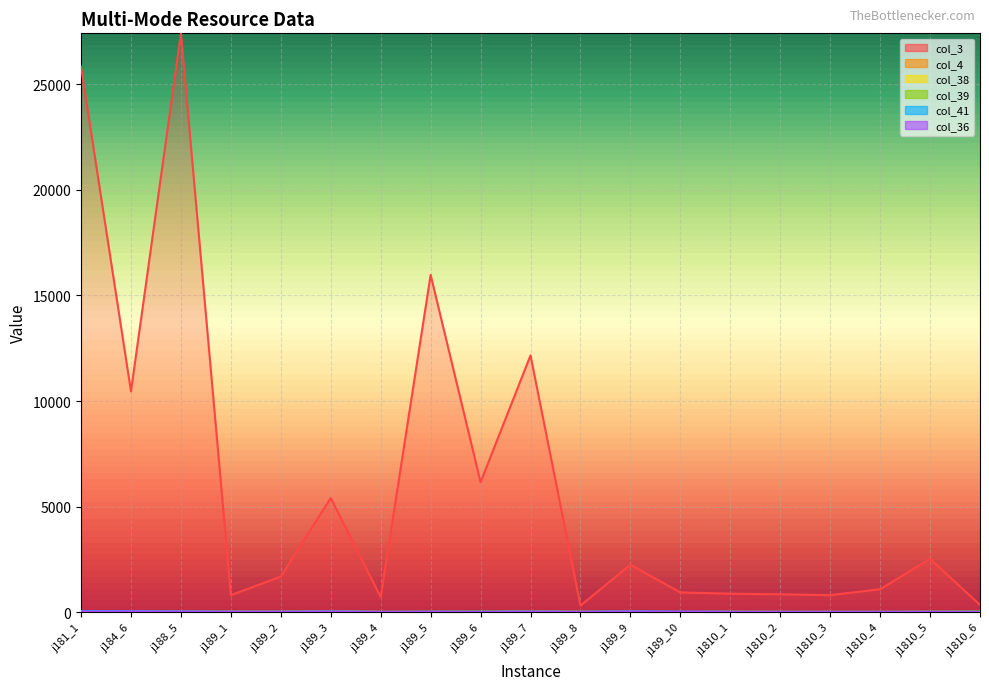

What is the label of the 9th point from the left?

j189_6